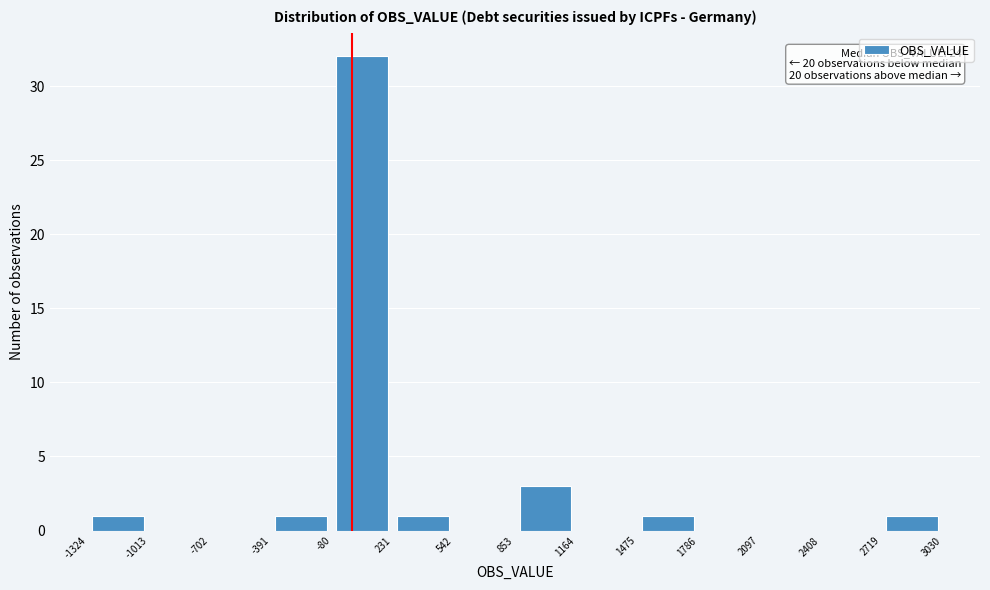

Over which range of the x-axis is the bar tallest?

-80 to 231